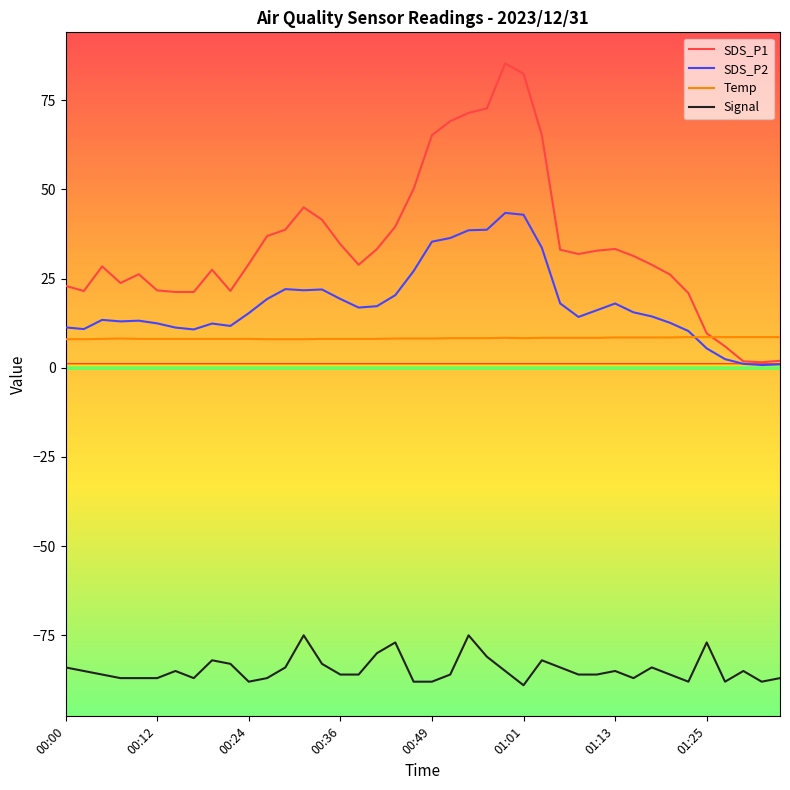

Rank the series by their maximum value, from highest to lowest.

SDS_P1, SDS_P2, Temp, Signal